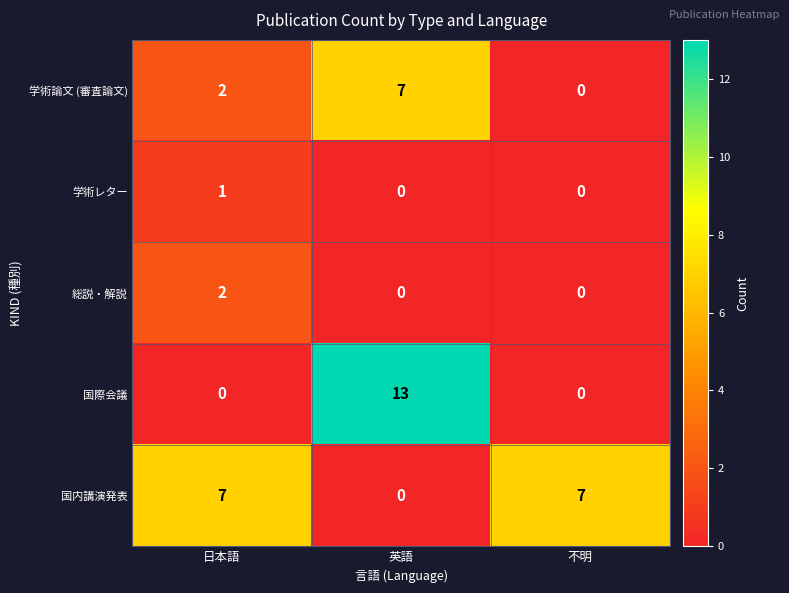

Reading right to left, extract all data points from this chart.

学術論文 (審査論文): 0	7	2
学術レター: 0	0	1
総説・解説: 0	0	2
国際会議: 0	13	0
国内講演発表: 7	0	7